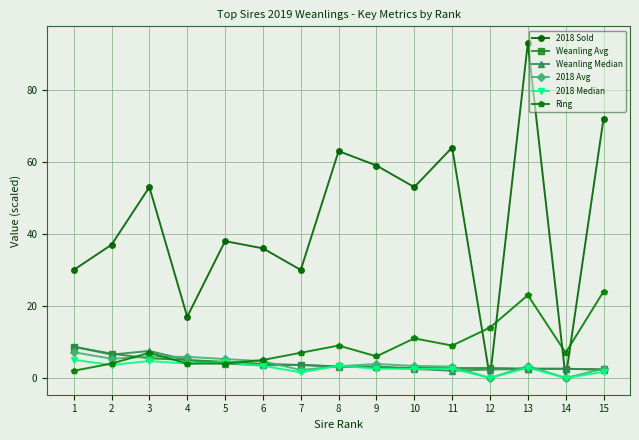

Is it true that 2018 Sold equals 72.0 at 15?

True